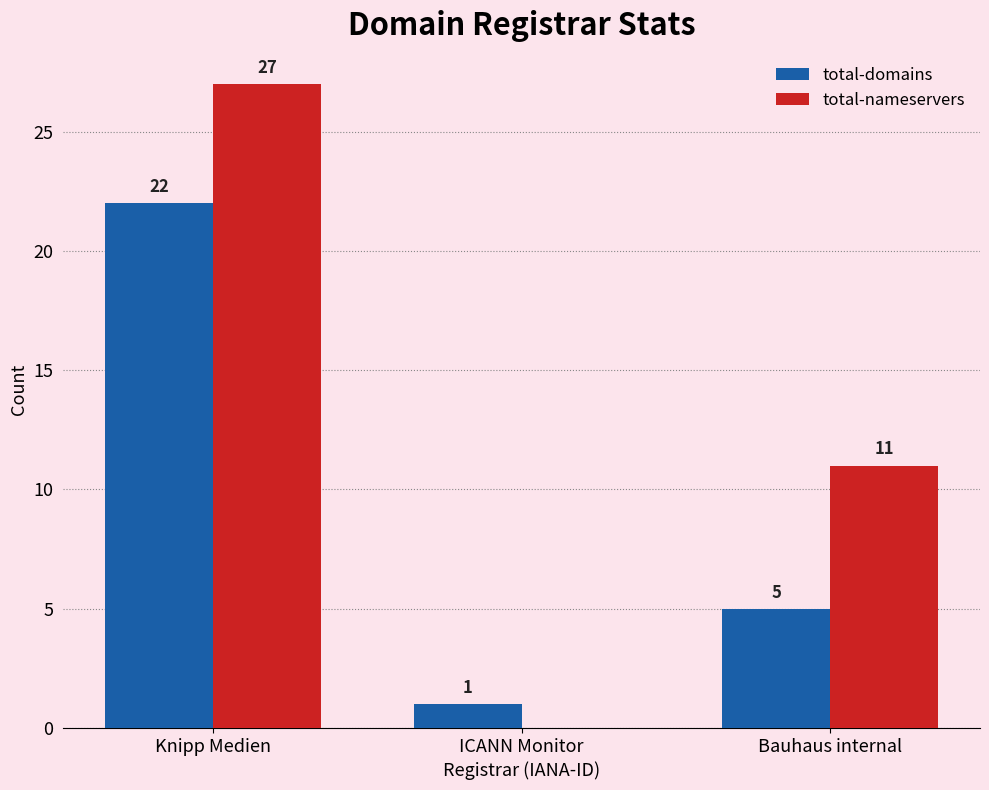

At which category is the sum across all series the highest?

Knipp Medien